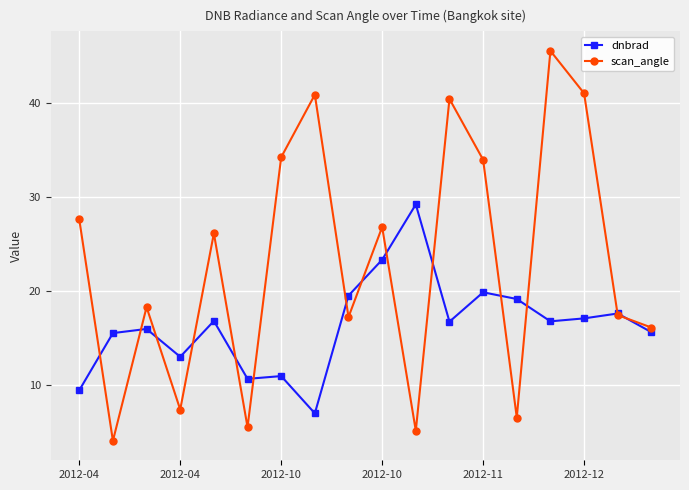

List the series in order of their overall mean, lowest first.

dnbrad, scan_angle